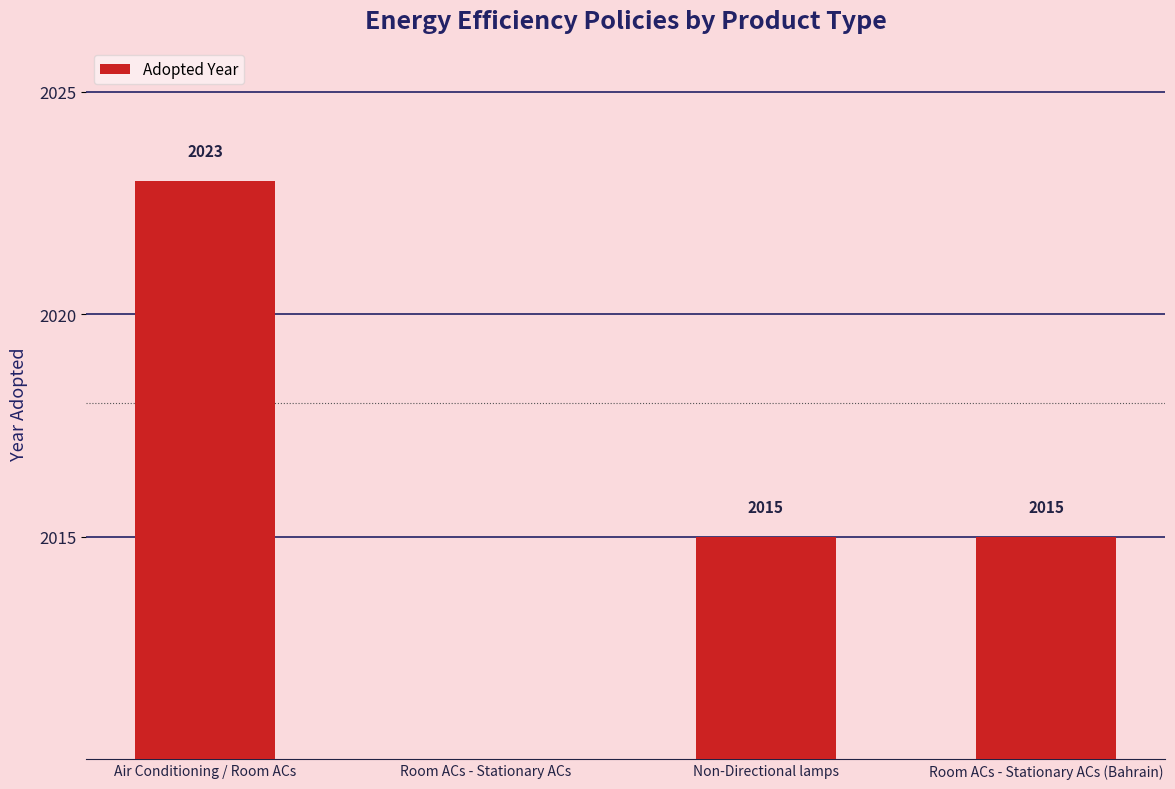

Is it true that the value at Room ACs - Stationary ACs (Bahrain) is 2015?

True